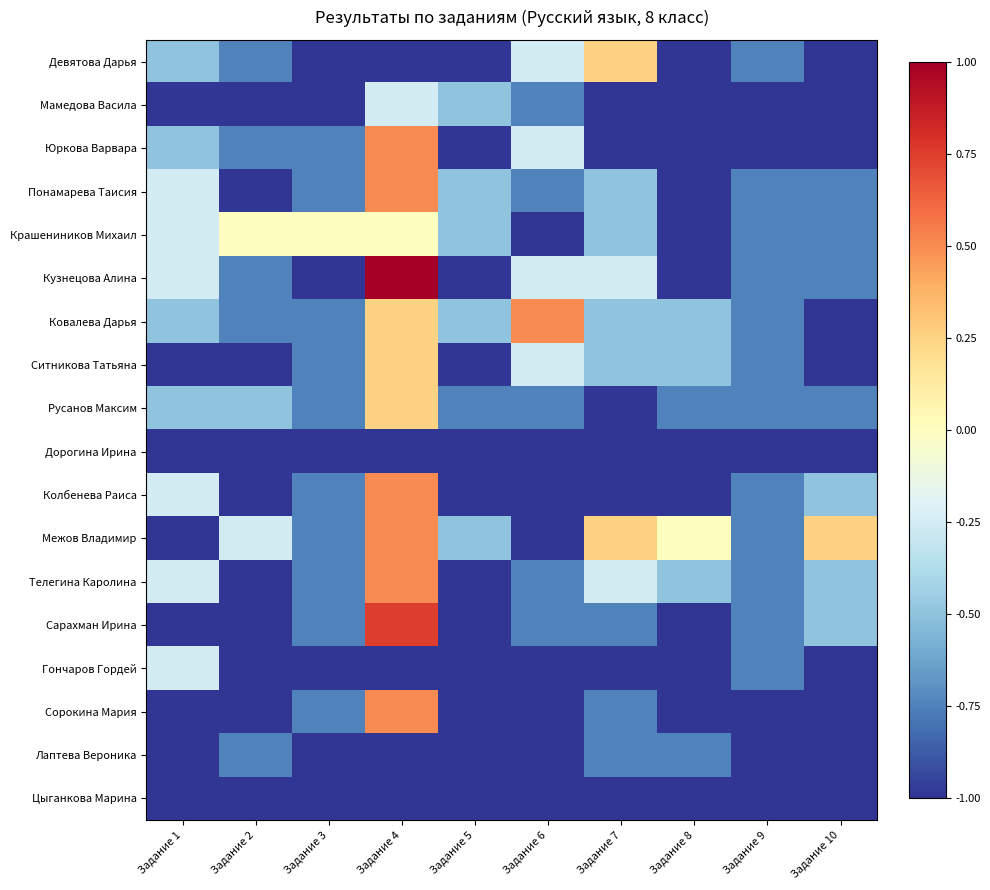

Count the number of categories in the chart.

10